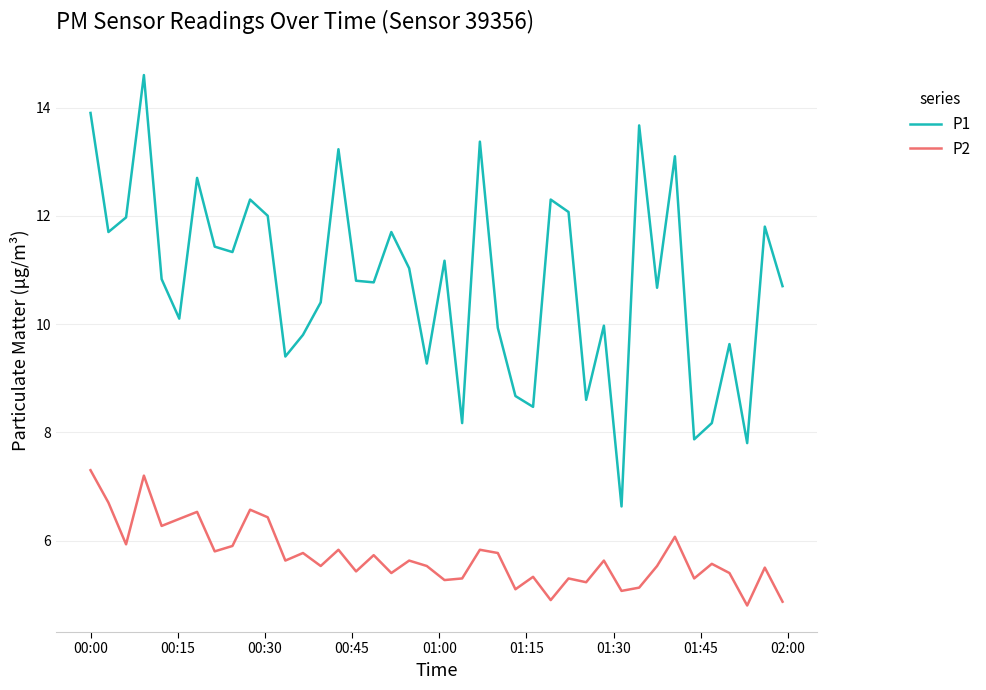

True or false: P2 and P1 cross at least once.

False